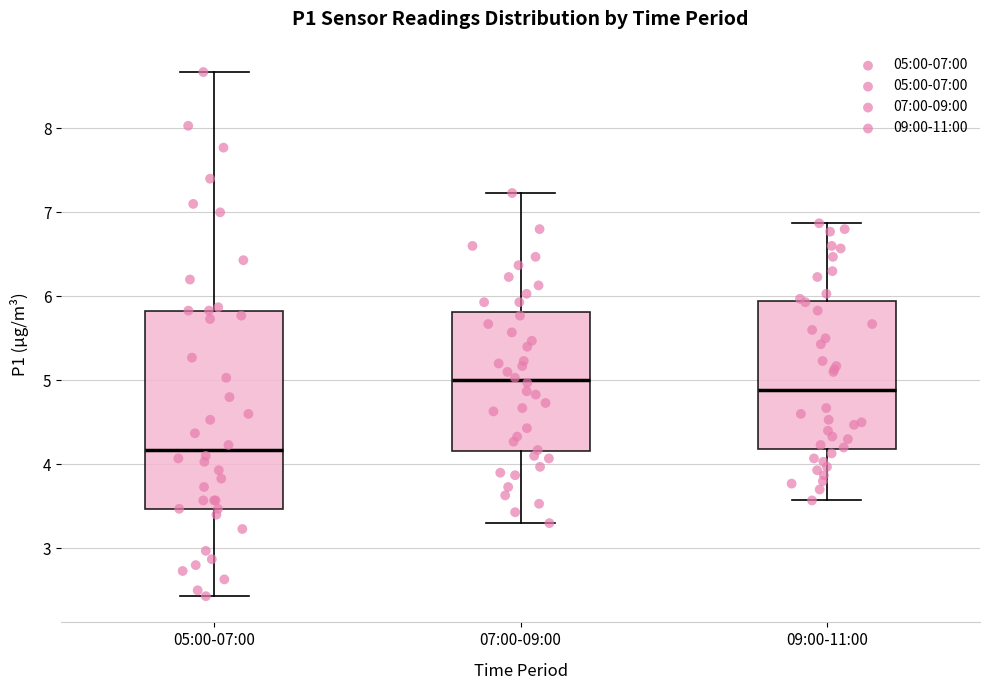

Where is the upper edge of the box for 05:00-07:00 on the y-axis? The values are not printed on the chart, so give them approximately, as read against the axis.

5.8